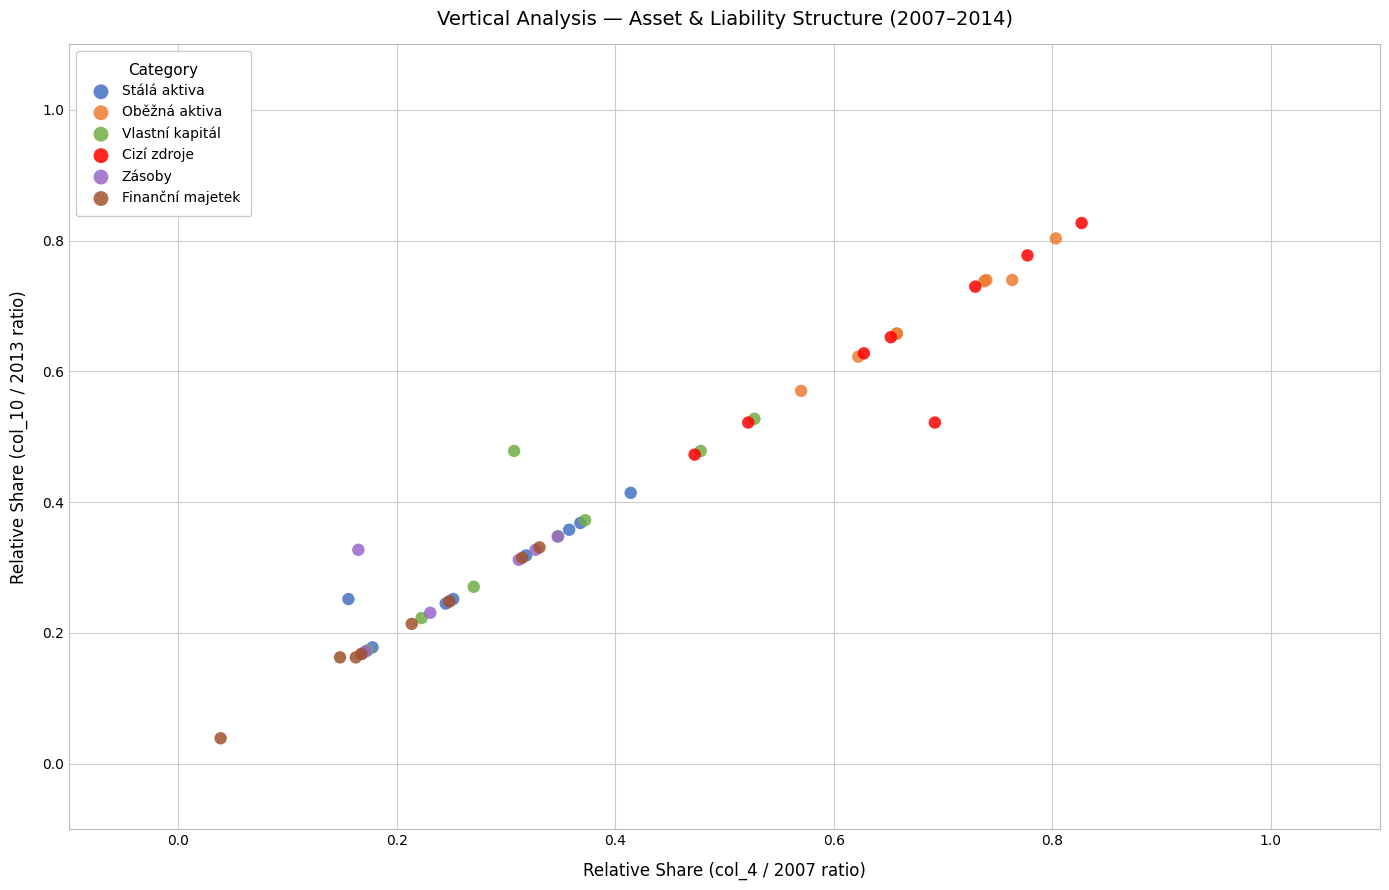

Which series contains the lowest Y value?

Finanční majetek